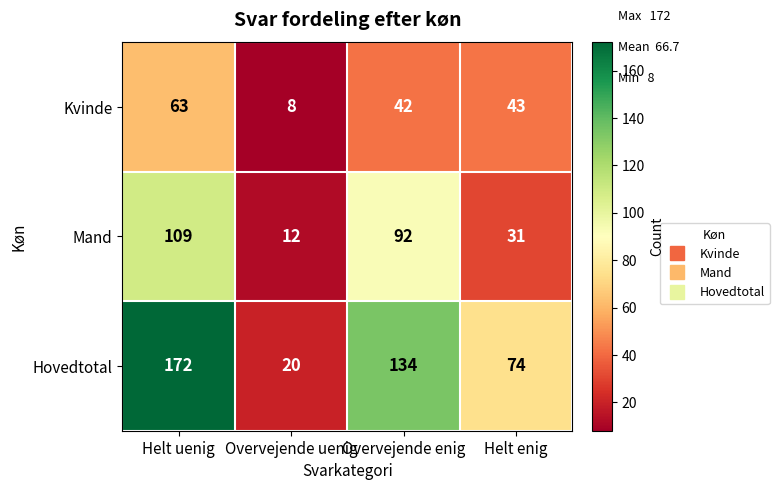

The value of Hovedtotal at Helt enig is 38. True or false?

False